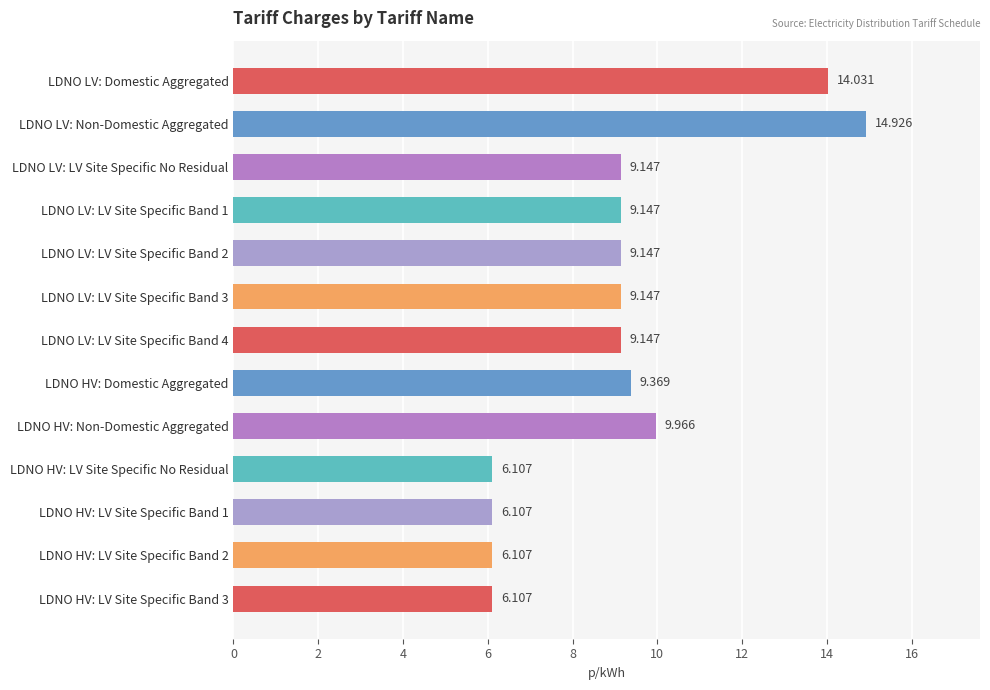

What is the difference between the maximum and second lowest values?

8.8